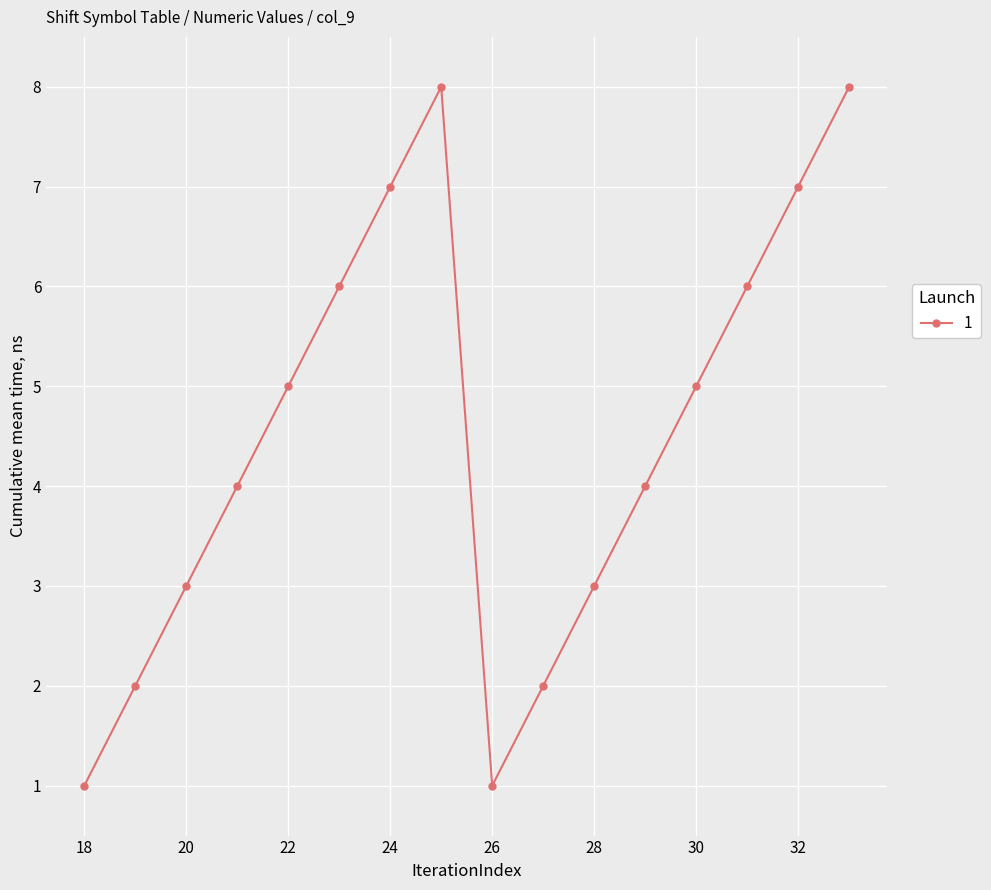

What is the value of the 9th point from the left?

1